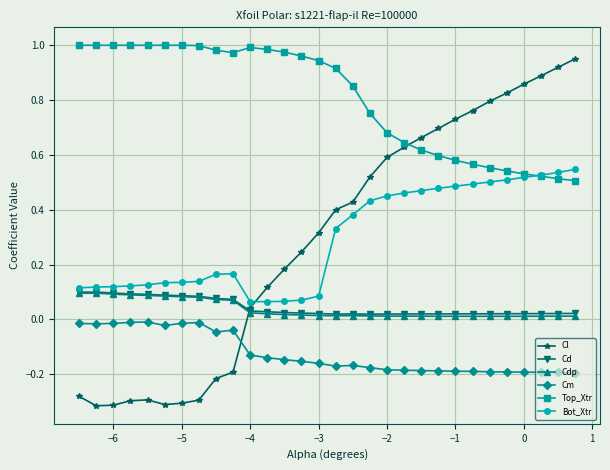

What are all the series names shown in the legend?

Cl, Cd, Cdp, Cm, Top_Xtr, Bot_Xtr